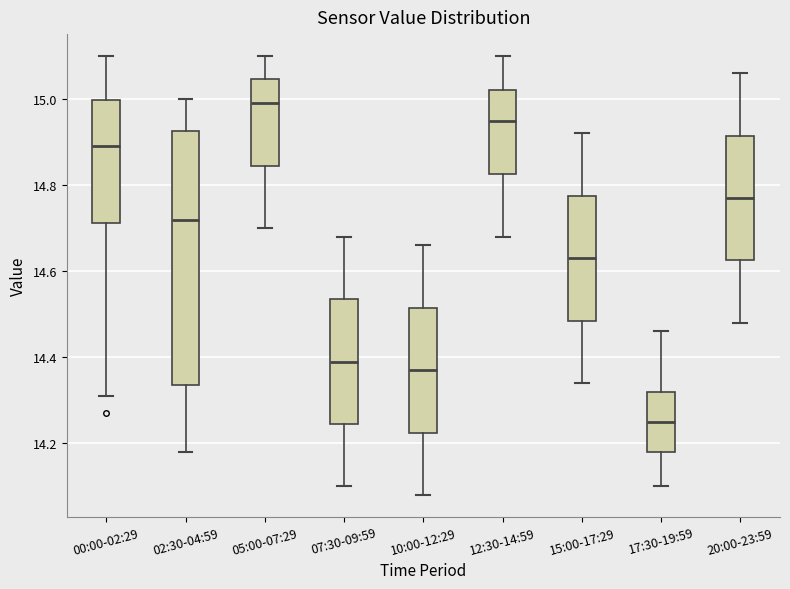

Reading left to right, read every box against the y-axis: the position of its median line, the range the box covers, and the ends of its whiskers. The values are not printed on the chart, so give them approximately, as read against the axis.

00:00-02:29: median 14.90, box 14.72 to 15.00, whiskers 14.32 to 15.10
02:30-04:59: median 14.72, box 14.34 to 14.92, whiskers 14.18 to 15.00
05:00-07:29: median 15.00, box 14.84 to 15.04, whiskers 14.70 to 15.10
07:30-09:59: median 14.40, box 14.24 to 14.54, whiskers 14.10 to 14.68
10:00-12:29: median 14.38, box 14.22 to 14.52, whiskers 14.08 to 14.66
12:30-14:59: median 14.96, box 14.82 to 15.02, whiskers 14.68 to 15.10
15:00-17:29: median 14.64, box 14.48 to 14.78, whiskers 14.34 to 14.92
17:30-19:59: median 14.26, box 14.18 to 14.32, whiskers 14.10 to 14.46
20:00-23:59: median 14.78, box 14.62 to 14.92, whiskers 14.48 to 15.06